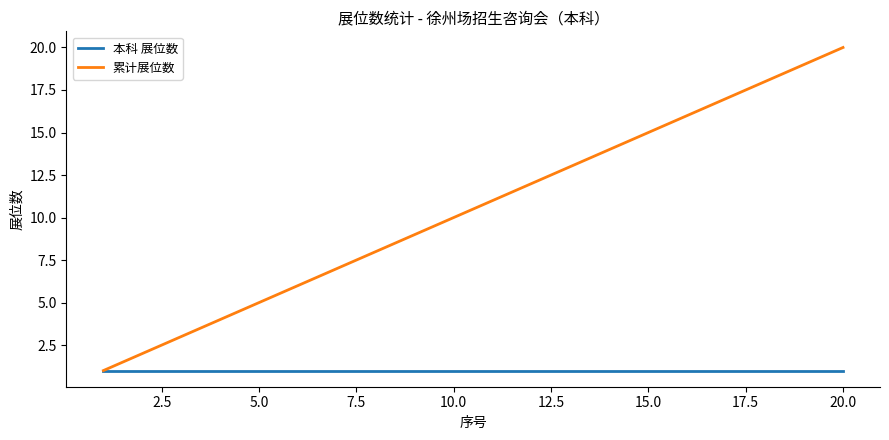

Which series has the largest range (max minus min)?

累计展位数